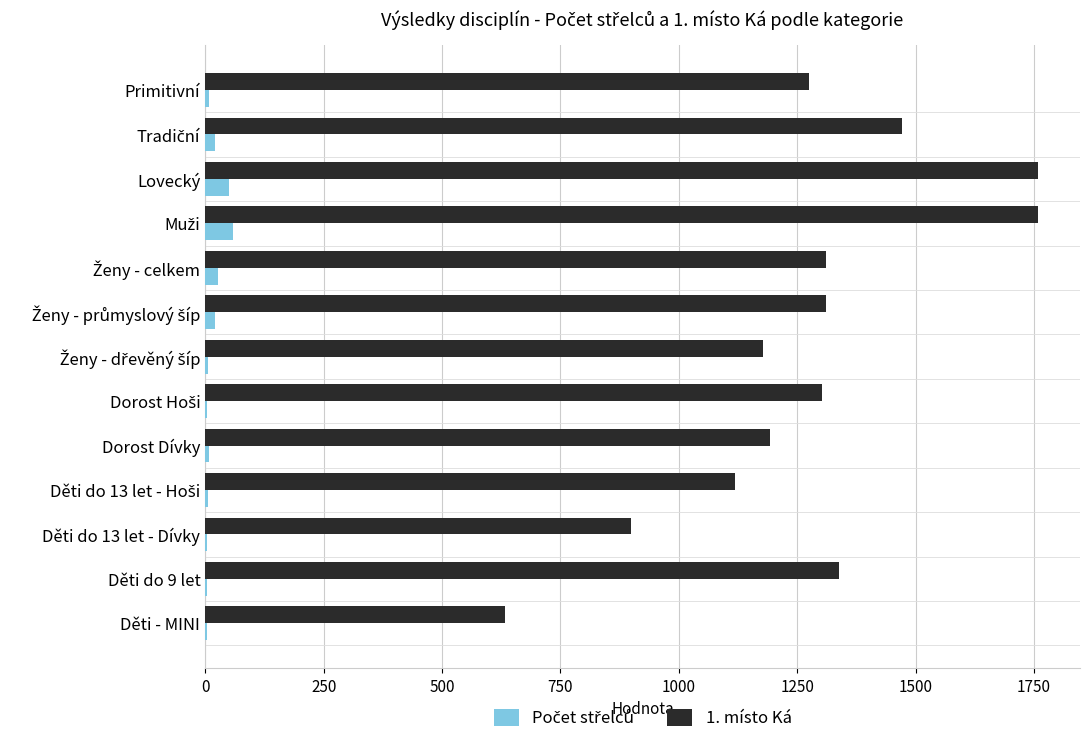

How many data points does each series have?

13